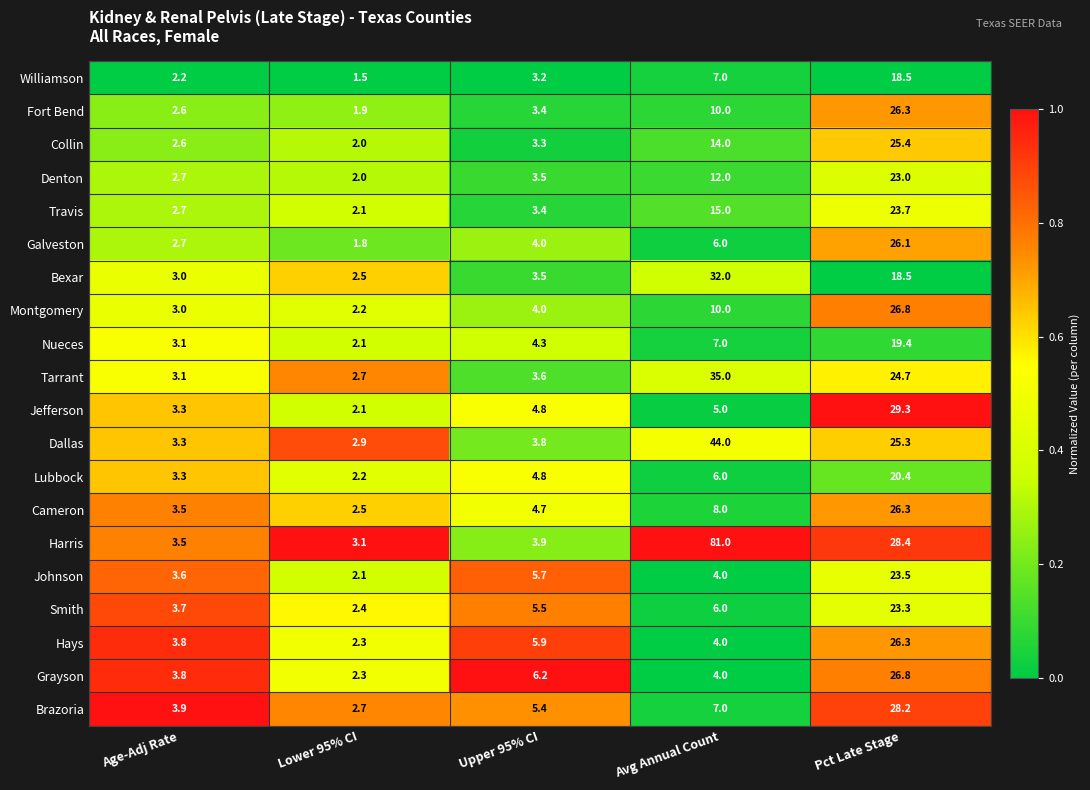

What is the difference between the highest and lowest values at Age-Adj Rate?

1.7